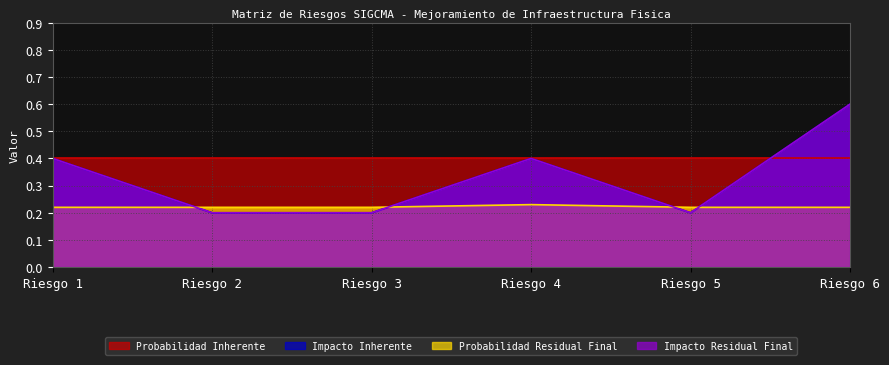

Which series has the largest range (max minus min)?

Impacto Inherente